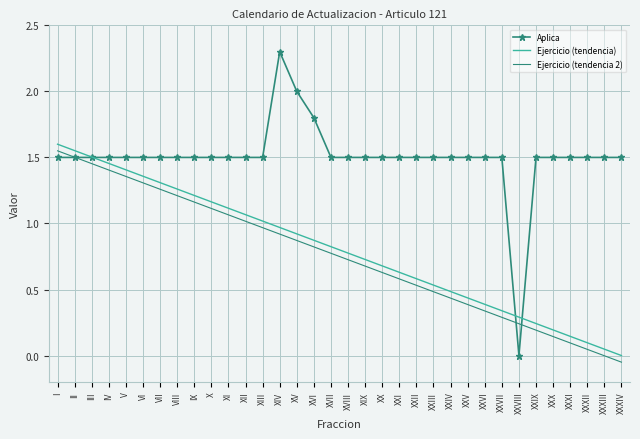

True or false: Ejercicio (tendencia 2) has more than 2 interior local peaks.

False